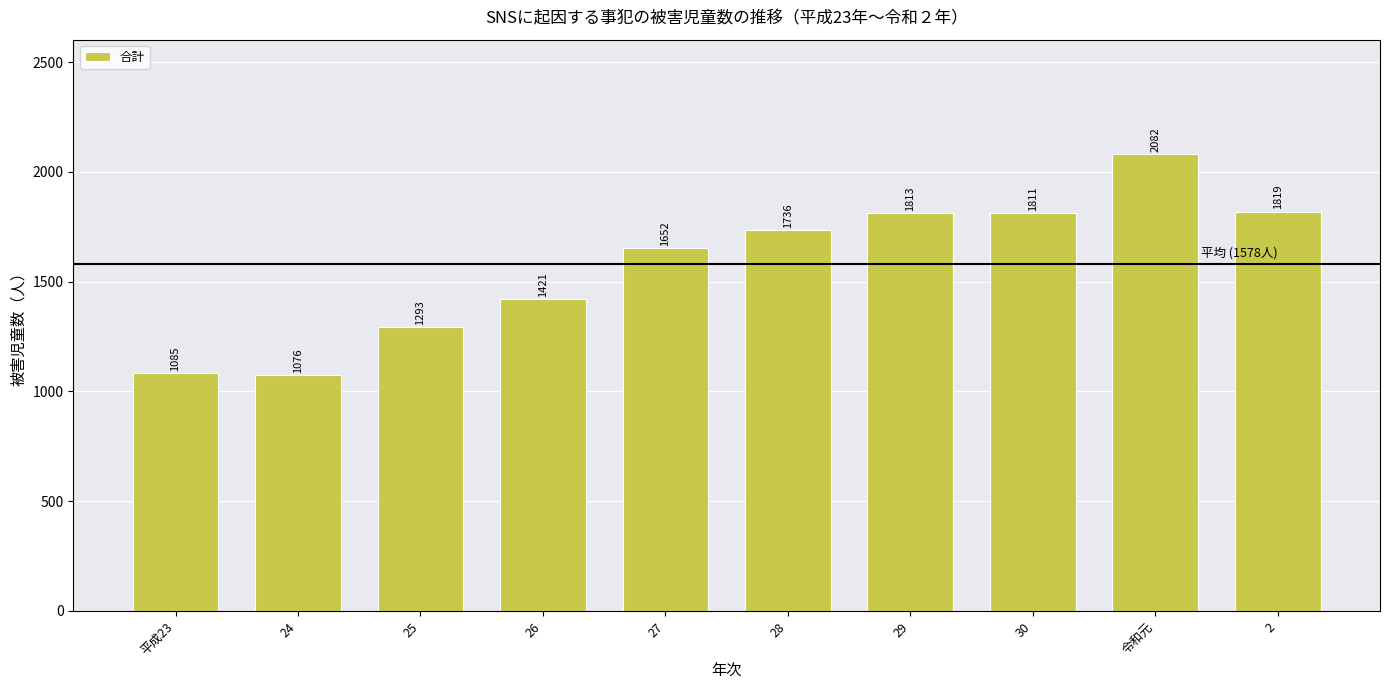

How many data points does each series have?

10